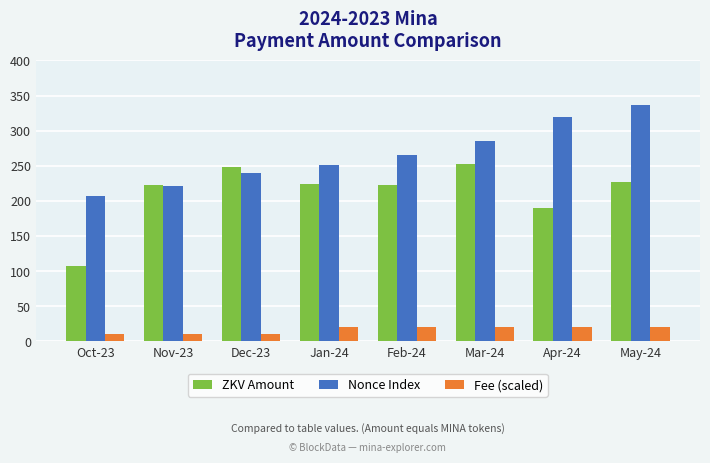

Between Apr-24 and May-24, which series saw the biggest shift?

ZKV Amount